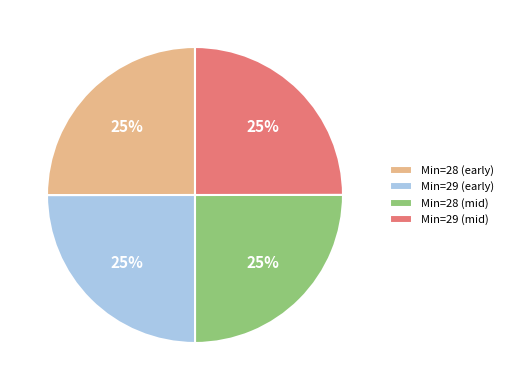

How many slices are in this pie chart?

4